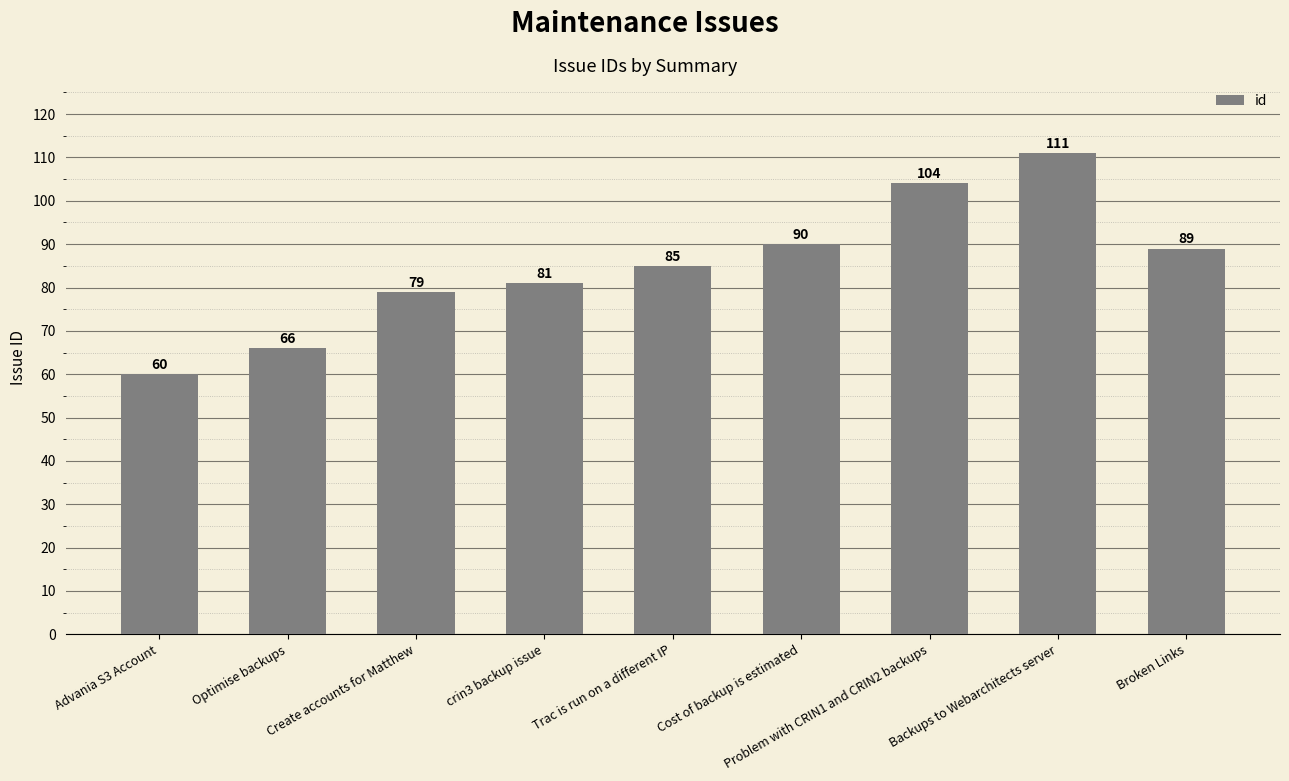

The chart shows a value of 111 at Backups to Webarchitects server. True or false?

True